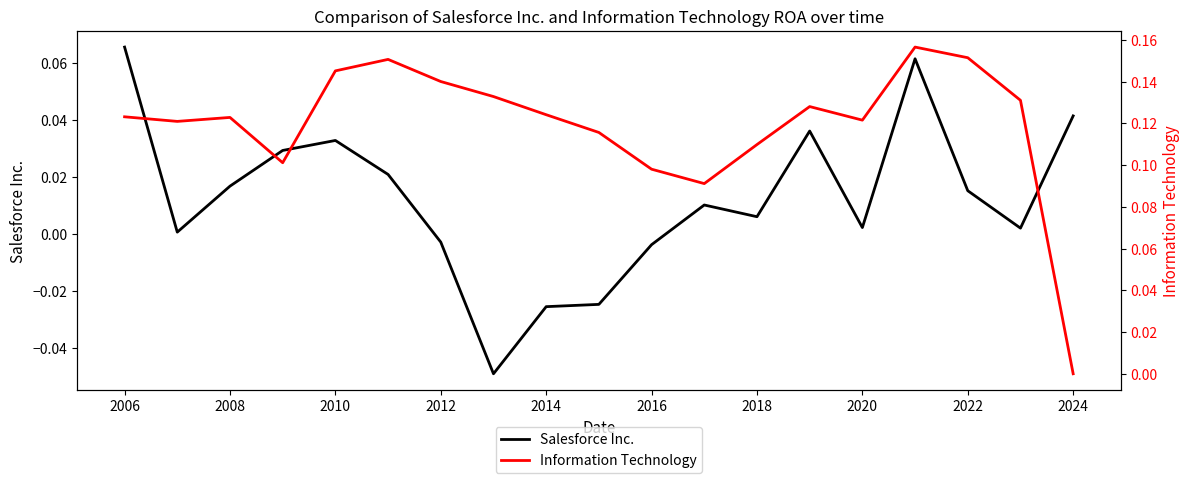

How many positive values does the Information Technology series have?

18